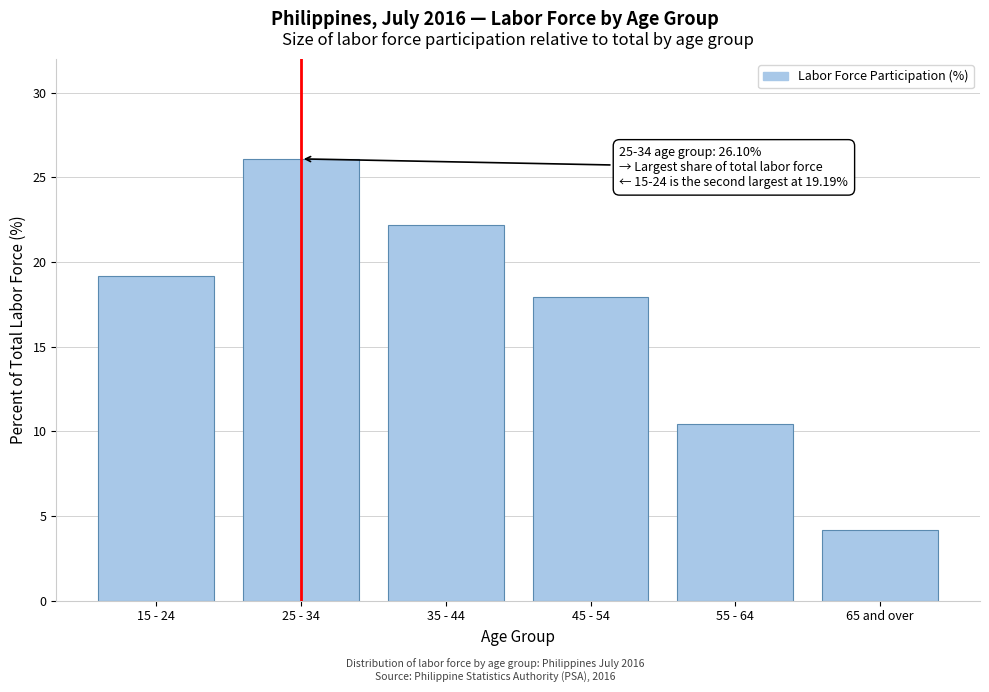

Reading left to right, extract all data points from this chart.

19.2	26.1	22.2	17.9	10.4	4.2